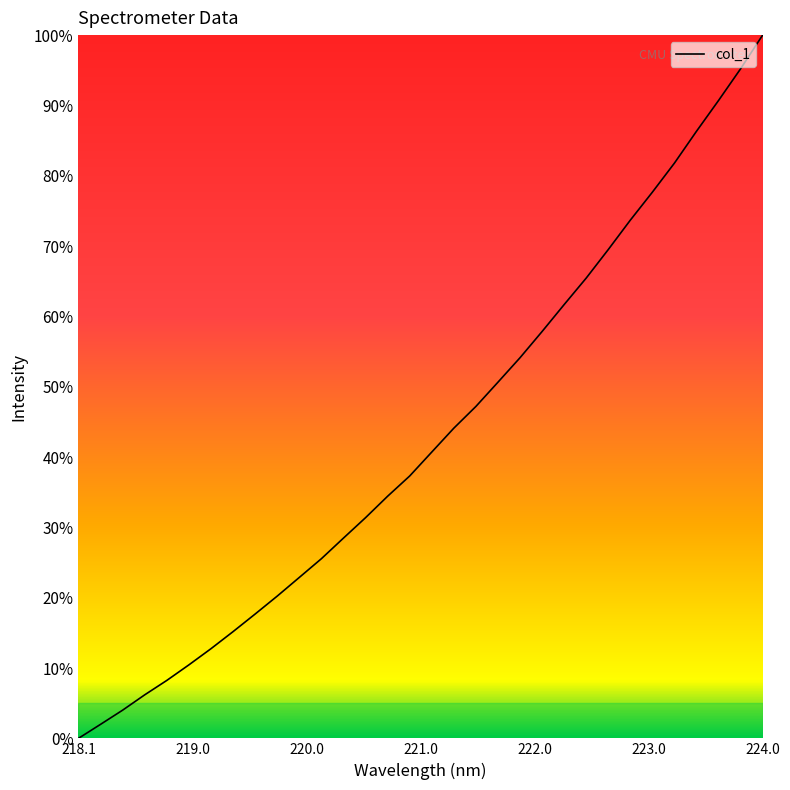

What is the difference between the maximum and minimum values?

100.0